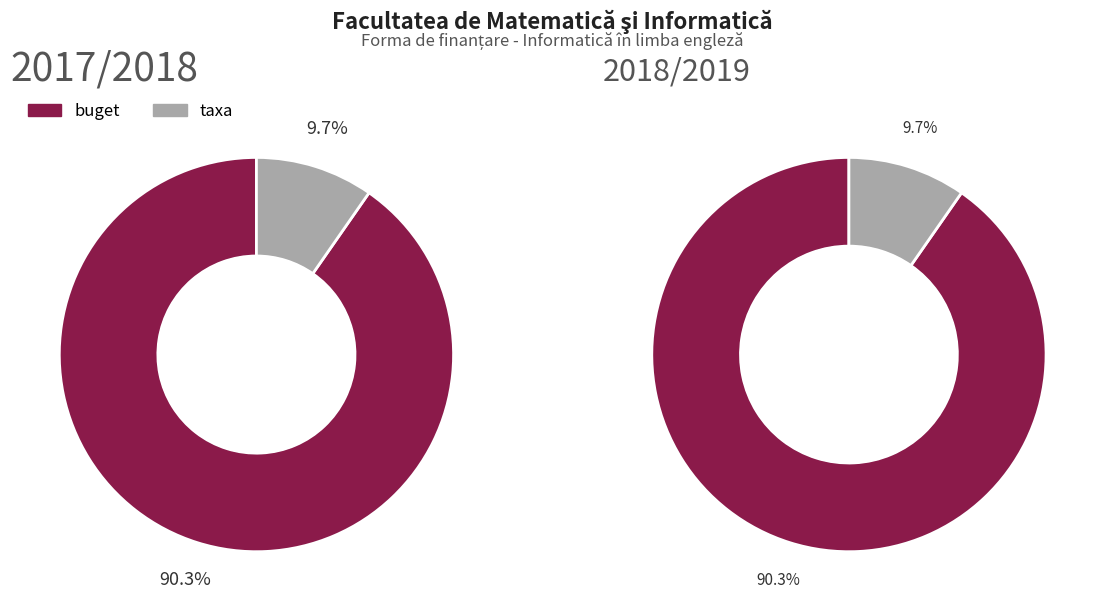

How many slices are in this pie chart?

2